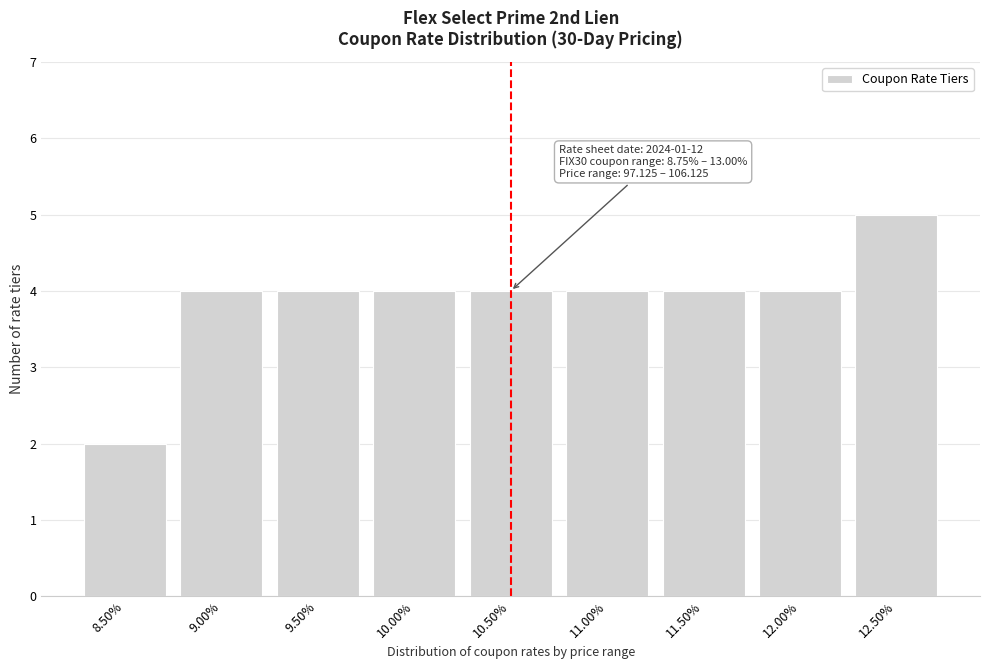

Reading left to right, transcribe all the data shown in this chart.

2	4	4	4	4	4	4	4	5